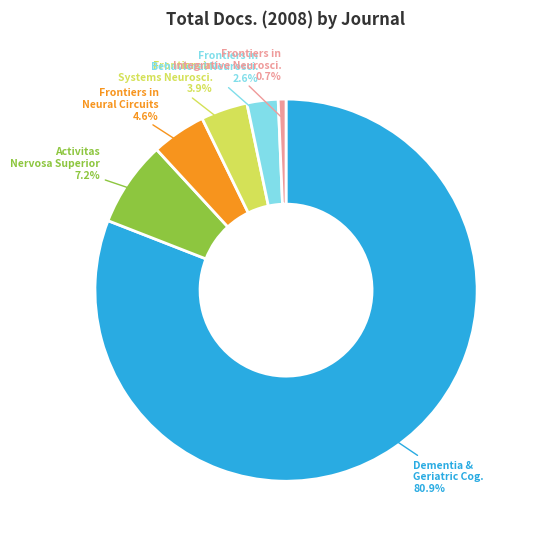

Is there a majority slice in this chart?

Yes